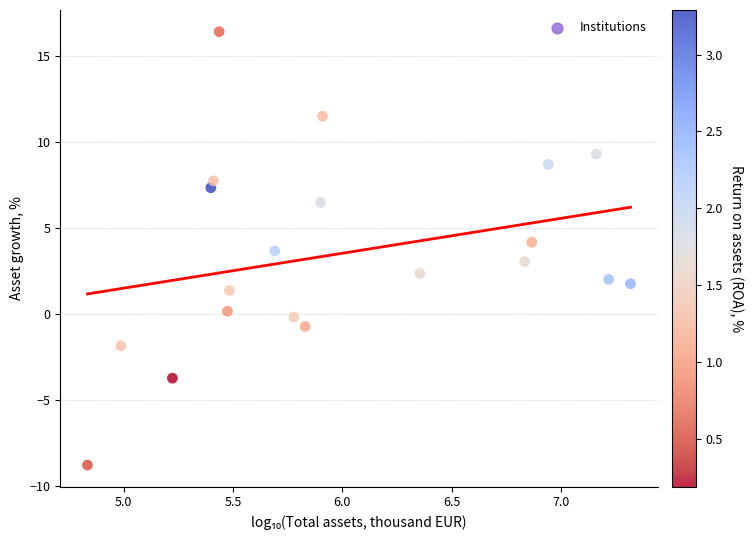

What is the range of X values (max minus min)?

2.5